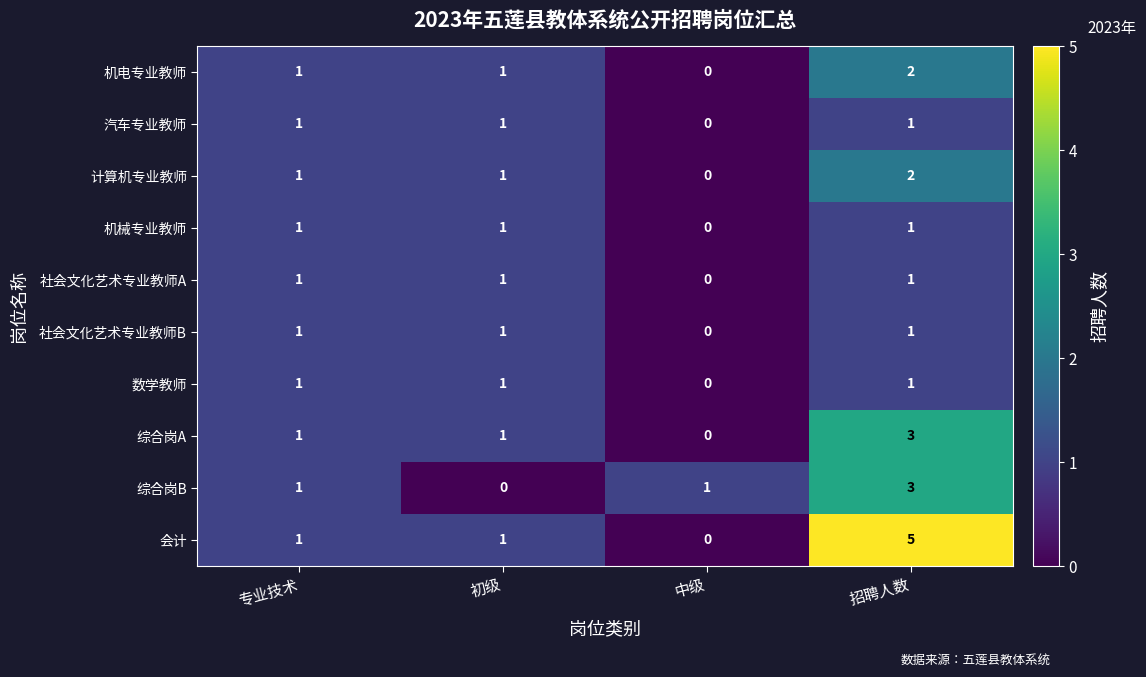

The 会计 series shows -2 at 中级. True or false?

False